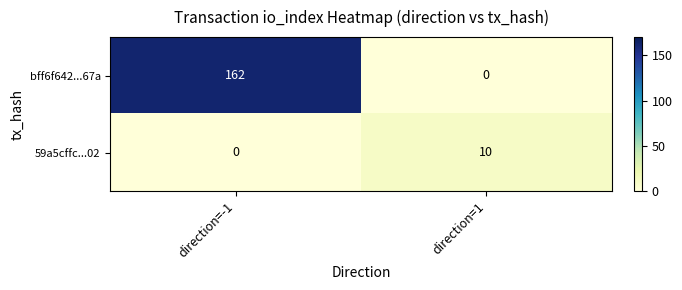

At how many categories does at least one series exceed 58?

1